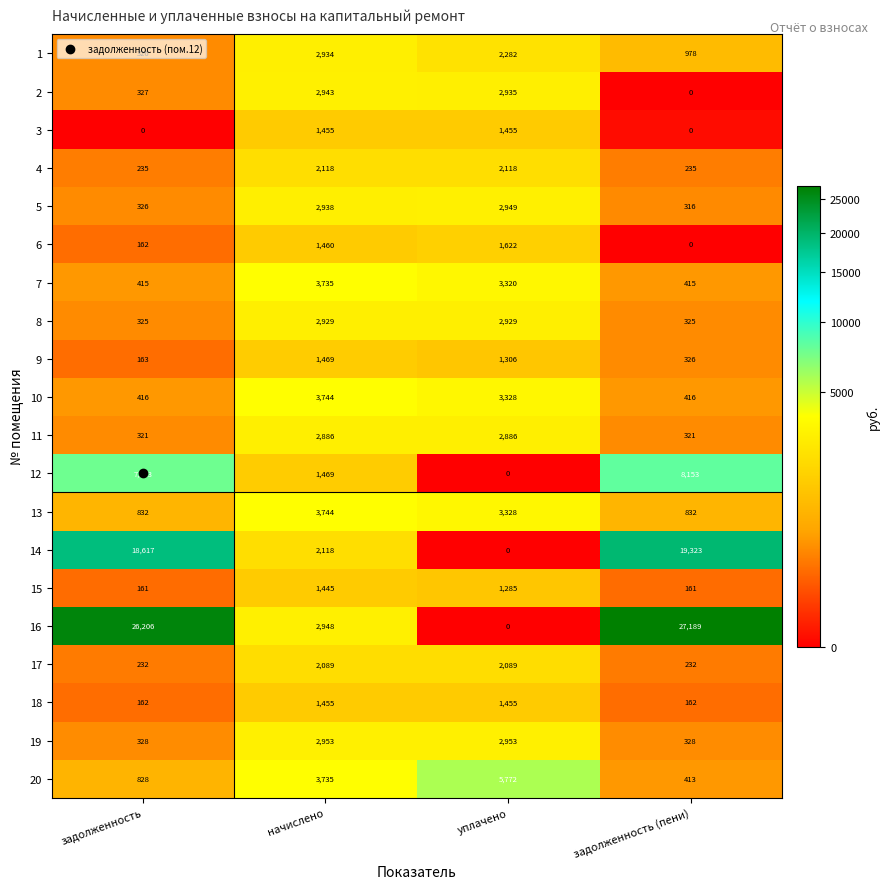

What is the total value across all series at задолженность (пени)?

60125